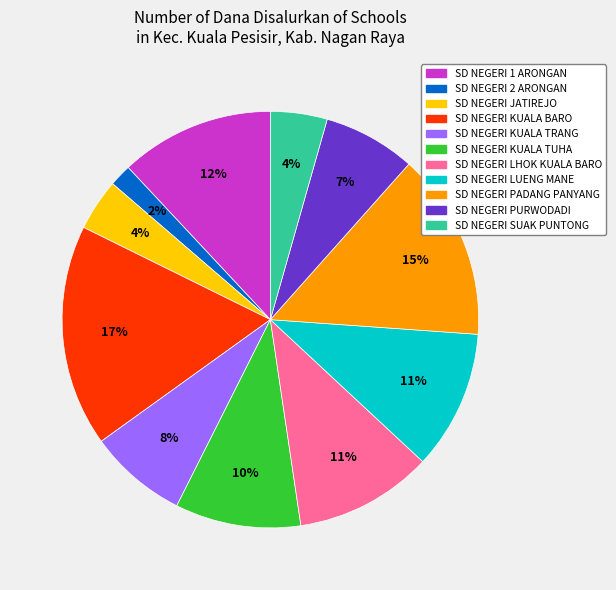

To the nearest percent, what is the difference between the SD NEGERI LHOK KUALA BARO and SD NEGERI KUALA TRANG slice percentages?

3%